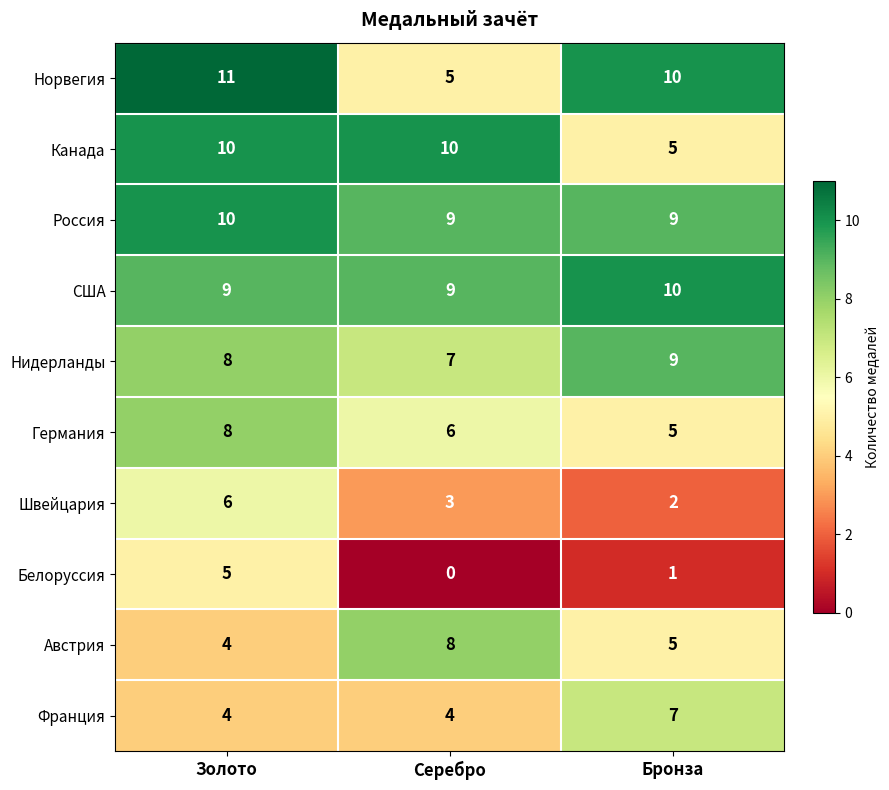

The Канада series shows 1 at Бронза. True or false?

False